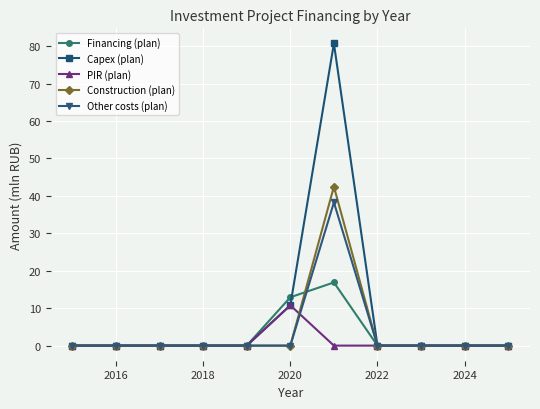

In Construction (plan), how many points are higher than both neighbors (excluding endpoints)?

1